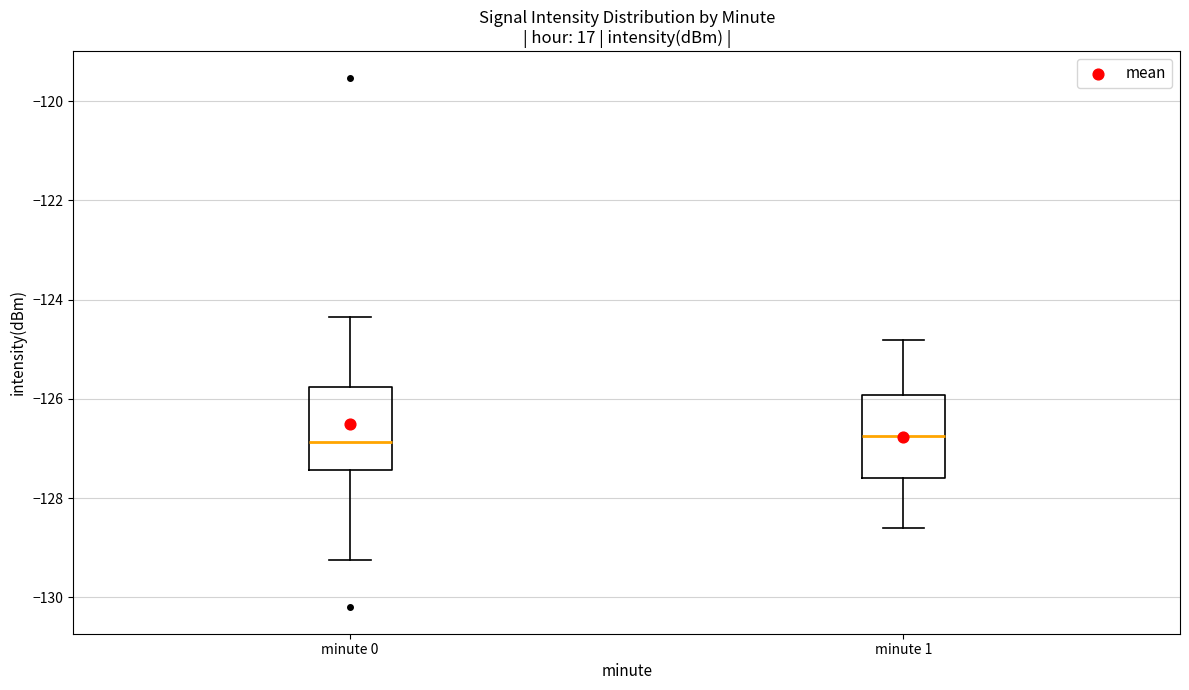

Reading left to right, read every box against the y-axis: the position of its median line, the range the box covers, and the ends of its whiskers. The values are not printed on the chart, so give them approximately, as read against the axis.

minute 0: median -126.8, box -127.4 to -125.8, whiskers -129.2 to -124.4
minute 1: median -126.8, box -127.6 to -126.0, whiskers -128.6 to -124.8